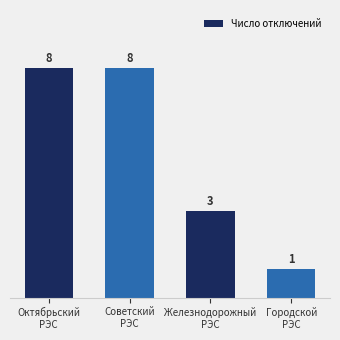

What is the difference between the maximum and minimum values?

7